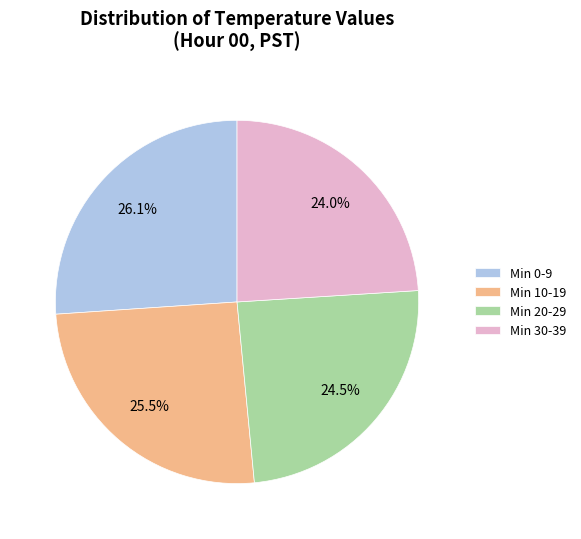

Which category has the biggest portion of the pie?

Min 0-9